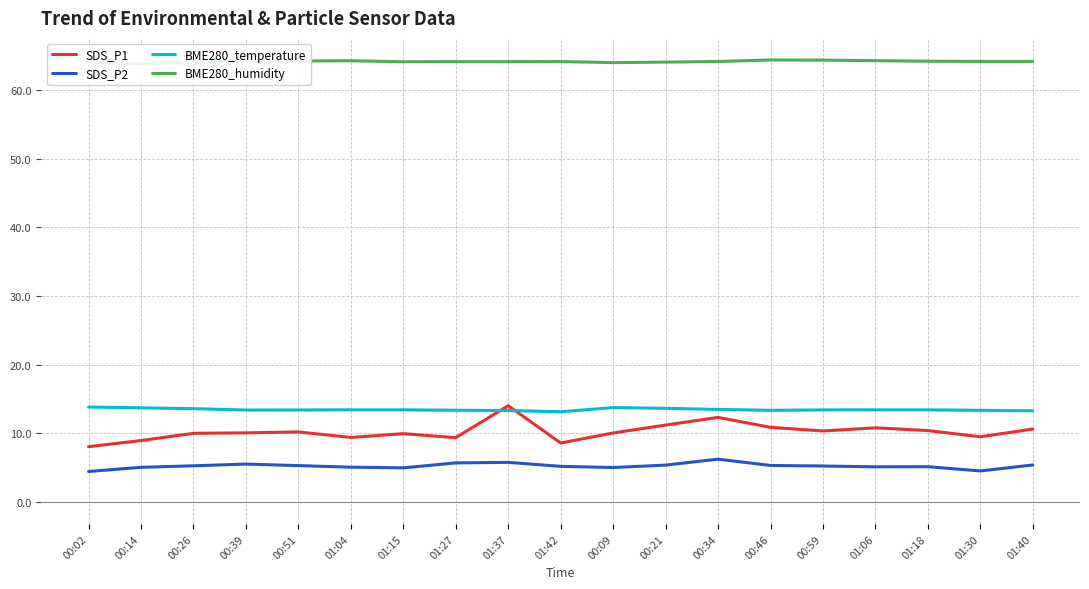

True or false: SDS_P2 has more than 1 interior local peaks.

True